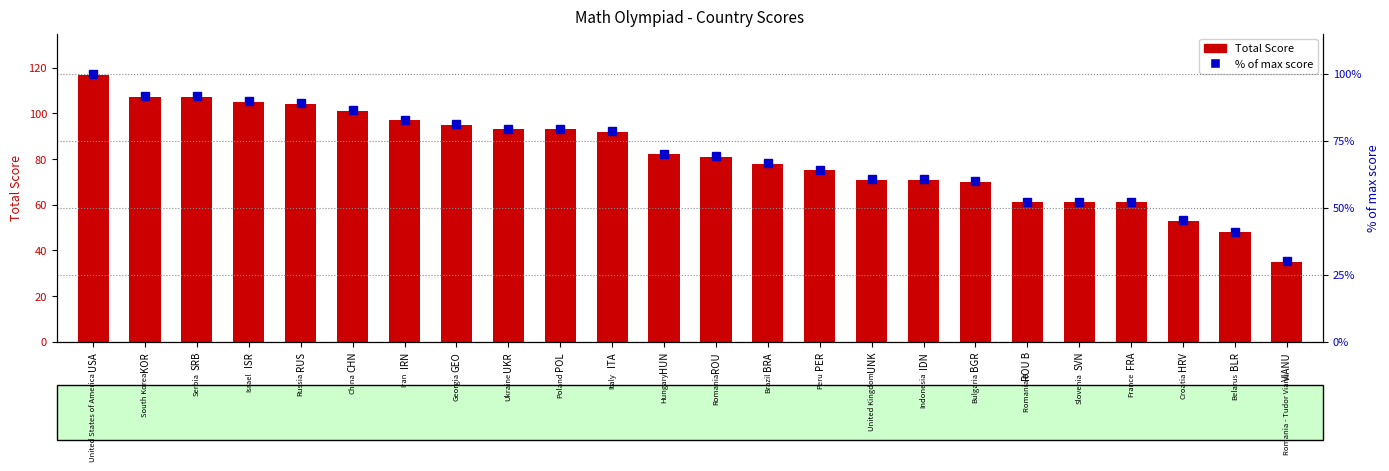

What is the difference between the highest and lowest values at PER?

10.9